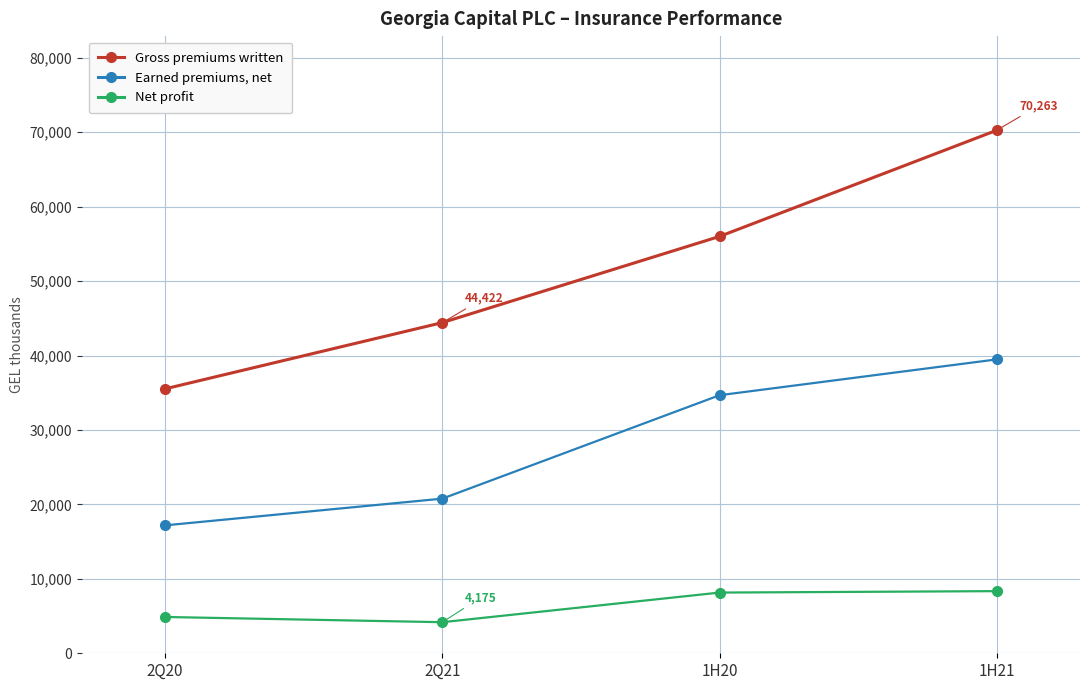

How many data points does each series have?

4